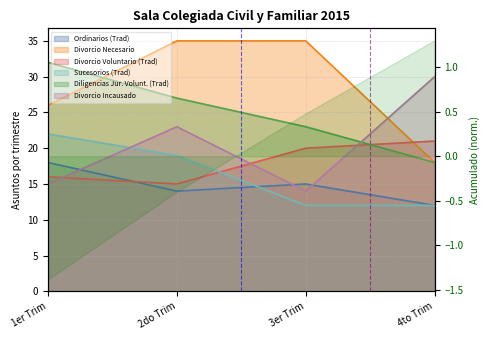

What is the difference between the highest and lowest values at 3er Trim?

23